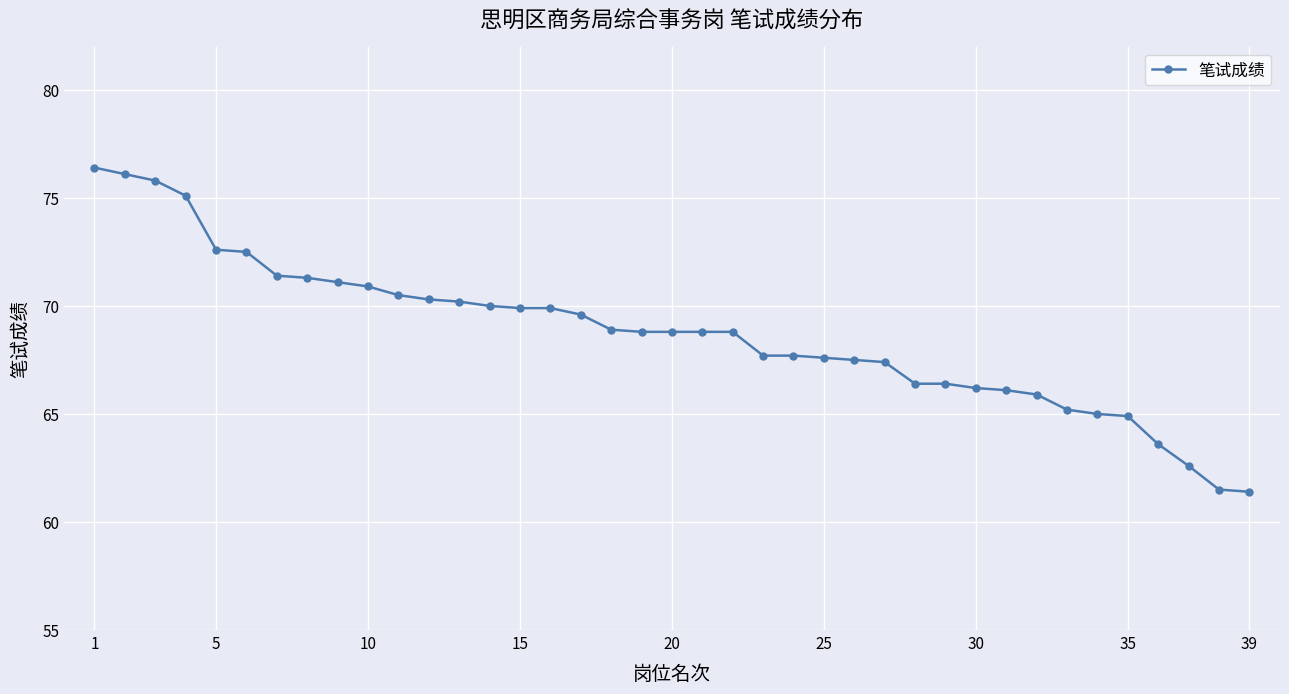

What is the smallest value displayed?

61.4